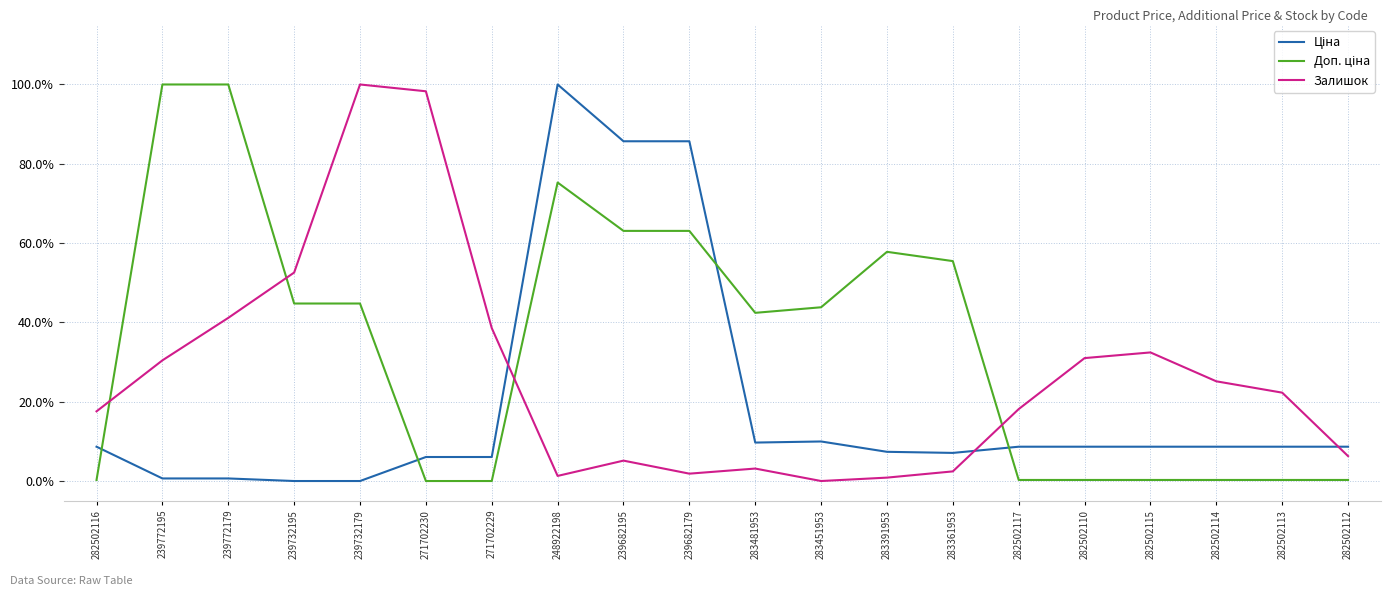

What is the spread (max minus min) of values at 239732179?

100.0